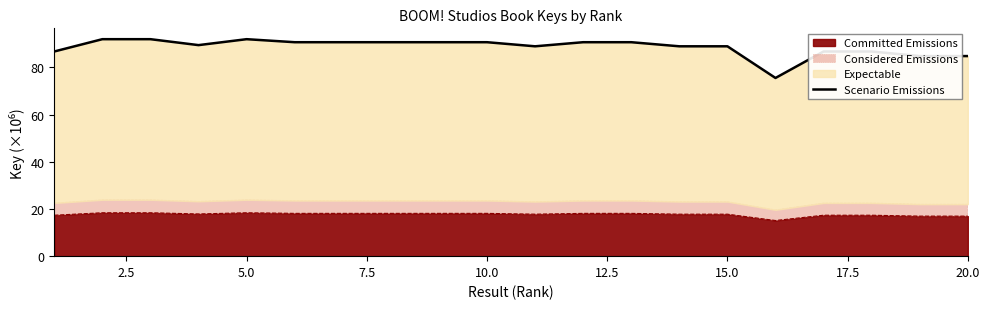

Reading left to right, what are all the values shown in this chart?

86.8	92.0	92.0	89.5	92.0	90.7	90.7	90.7	90.7	90.7	89.0	90.7	90.7	89.0	89.0	75.5	86.8	86.8	84.8	84.8